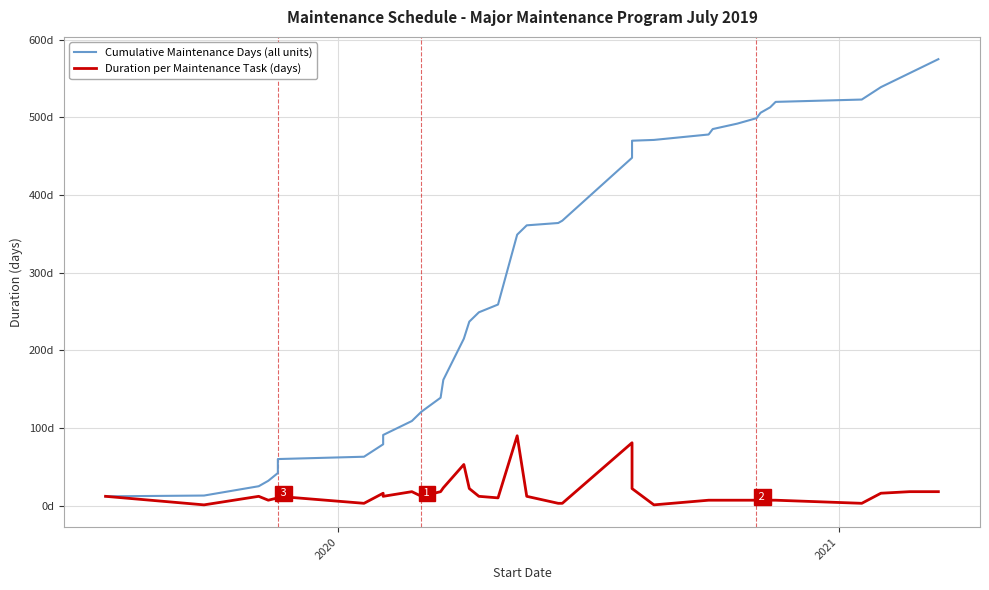

Does the chart display data point markers on the line(s)?

No